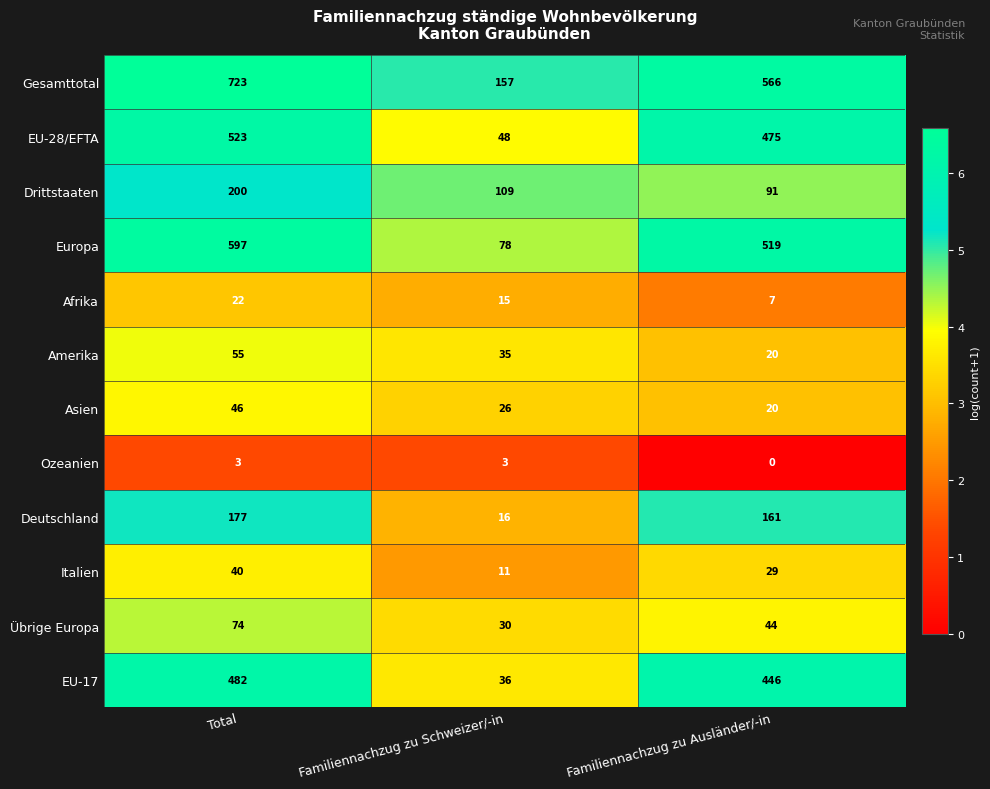

The Italien series shows 28 at Total. True or false?

False